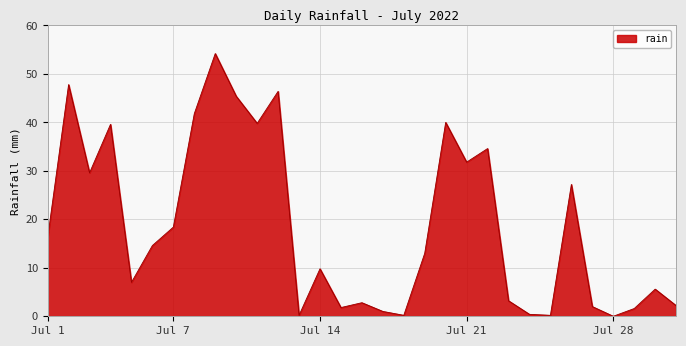

What is the difference between the maximum and minimum values?

54.2